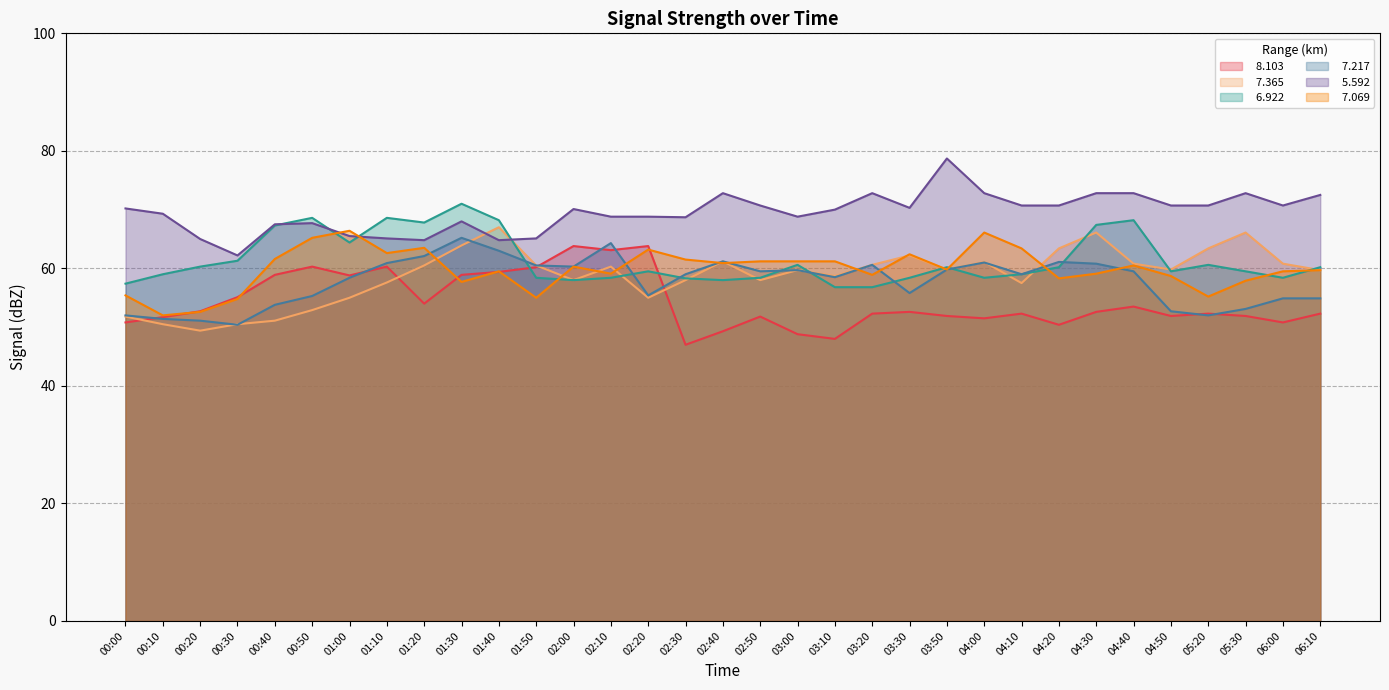

Which category has the lowest value in the   5.592 series?

00:30